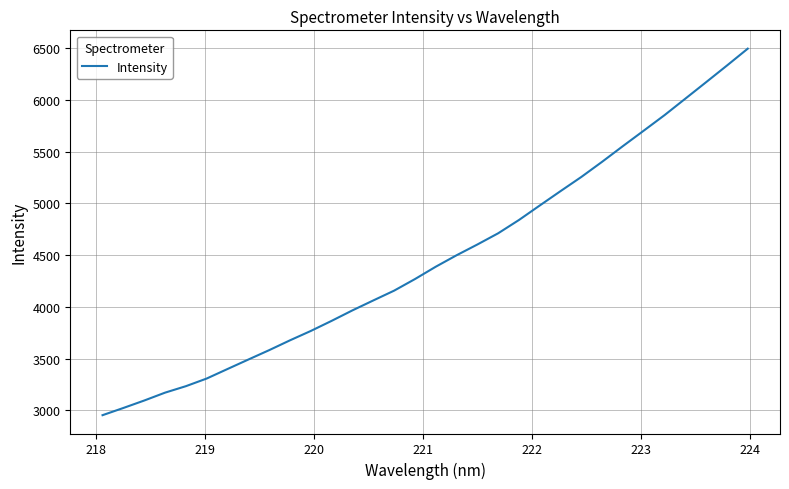

True or false: the data has more than 1 interior local peaks.

False